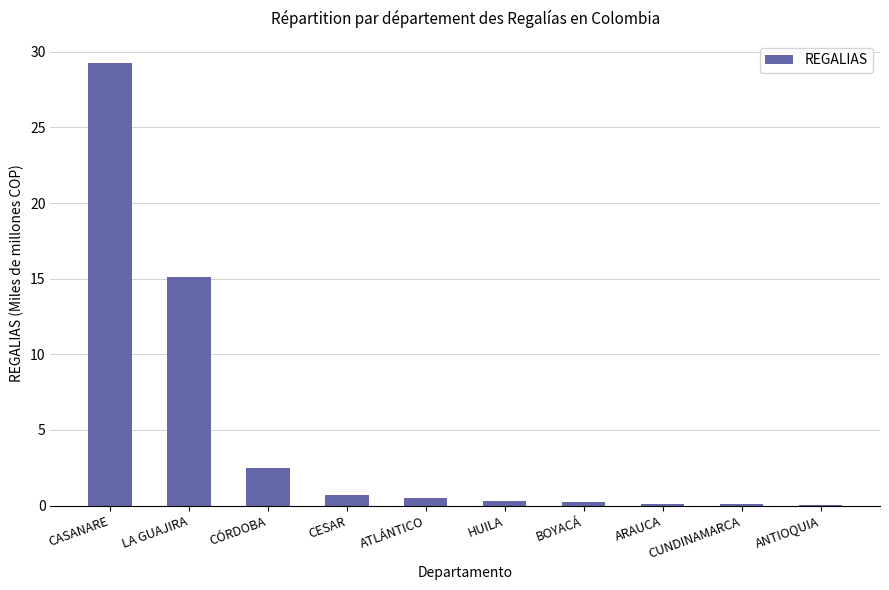

What is the sum of all values?

48.8